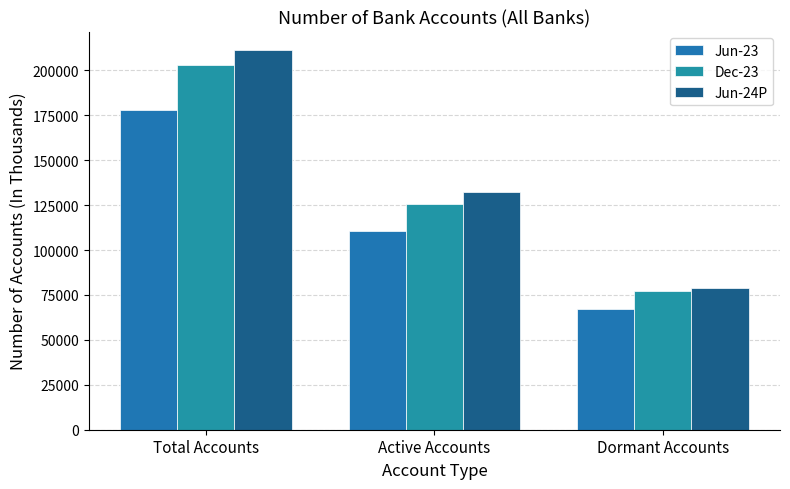

What is the difference between the maximum and minimum values in the Jun-24P series?

132380.4